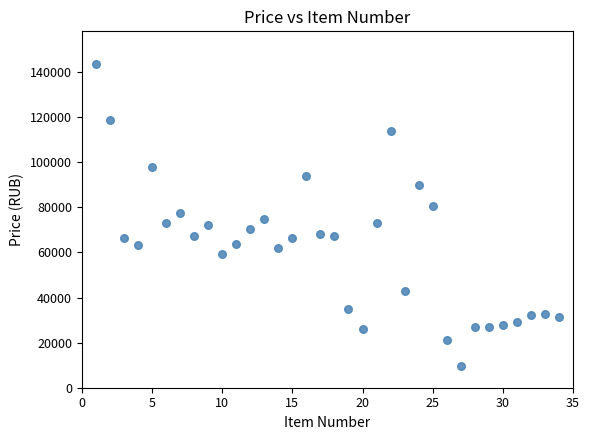

What is the range of X values (max minus min)?

33